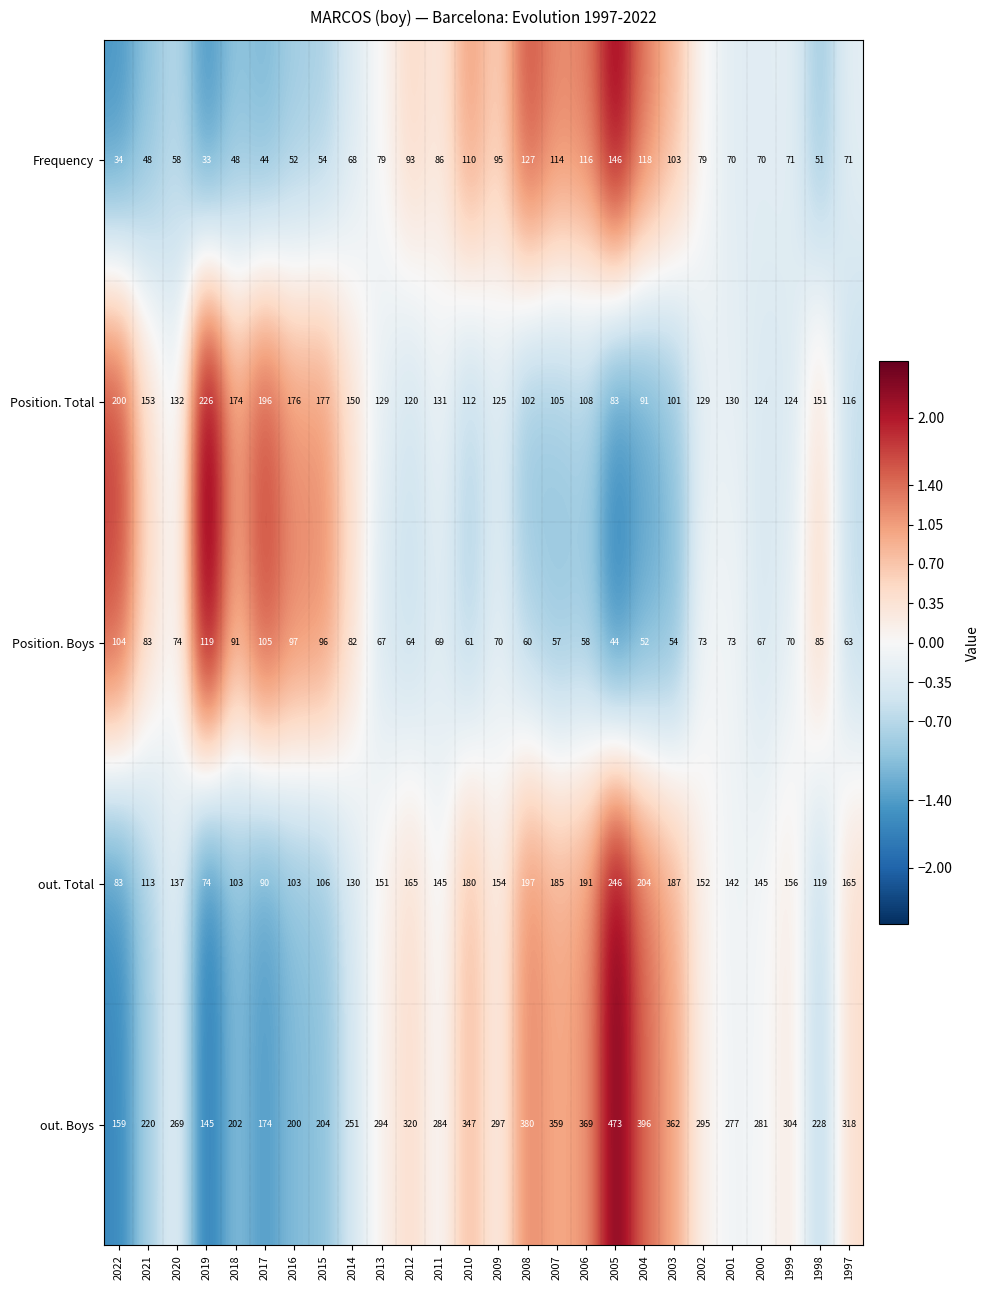

What is the total value across all series at 2008?

866